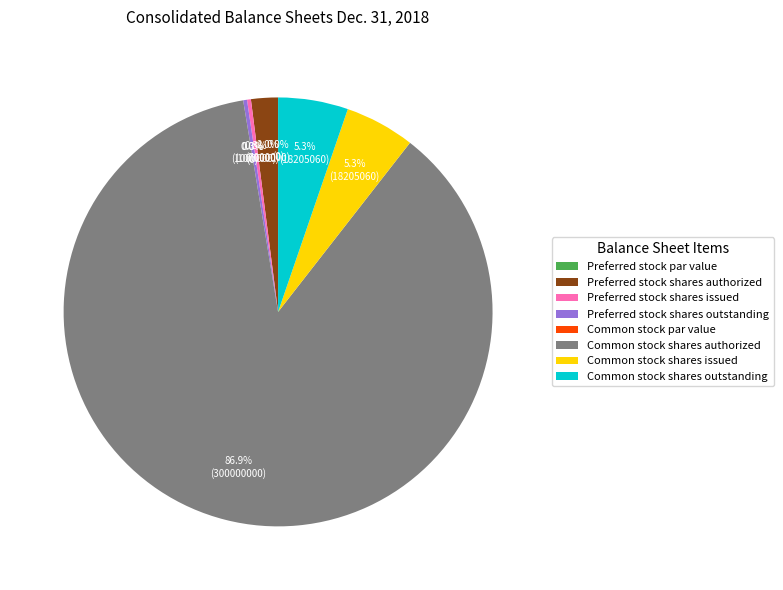

Does any single category account for the majority?

Yes